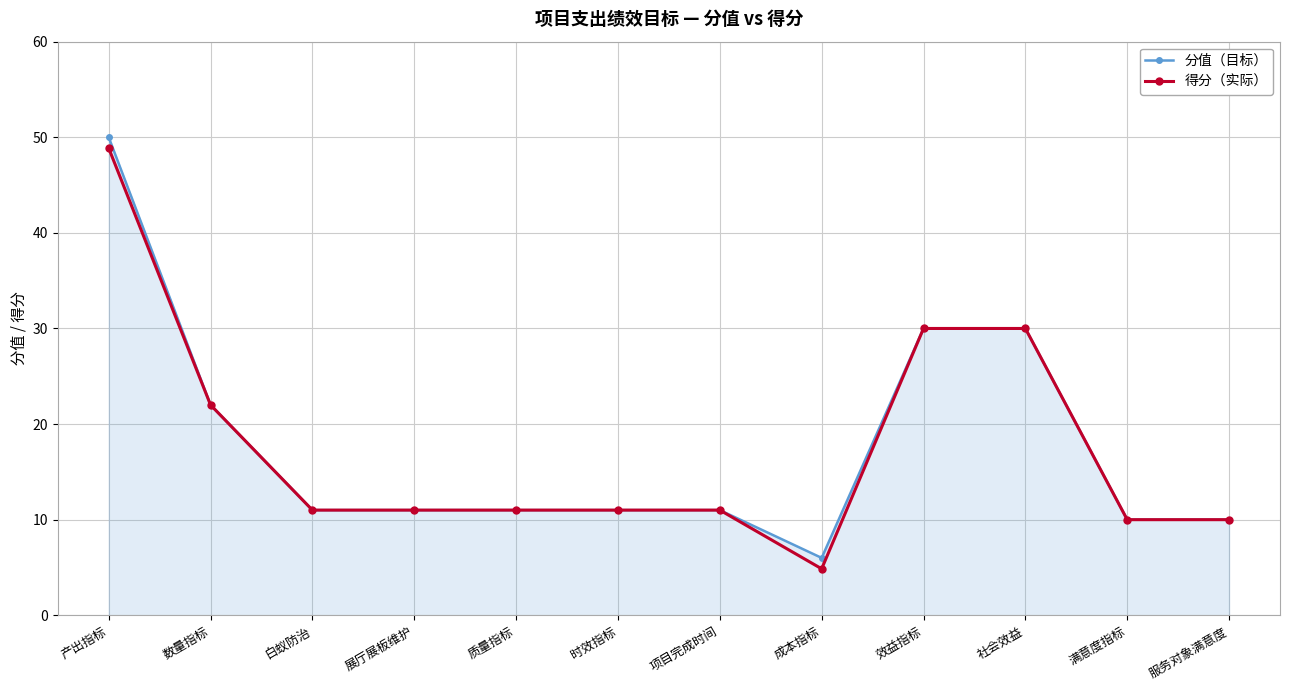

Which category has the highest value across all series?

产出指标